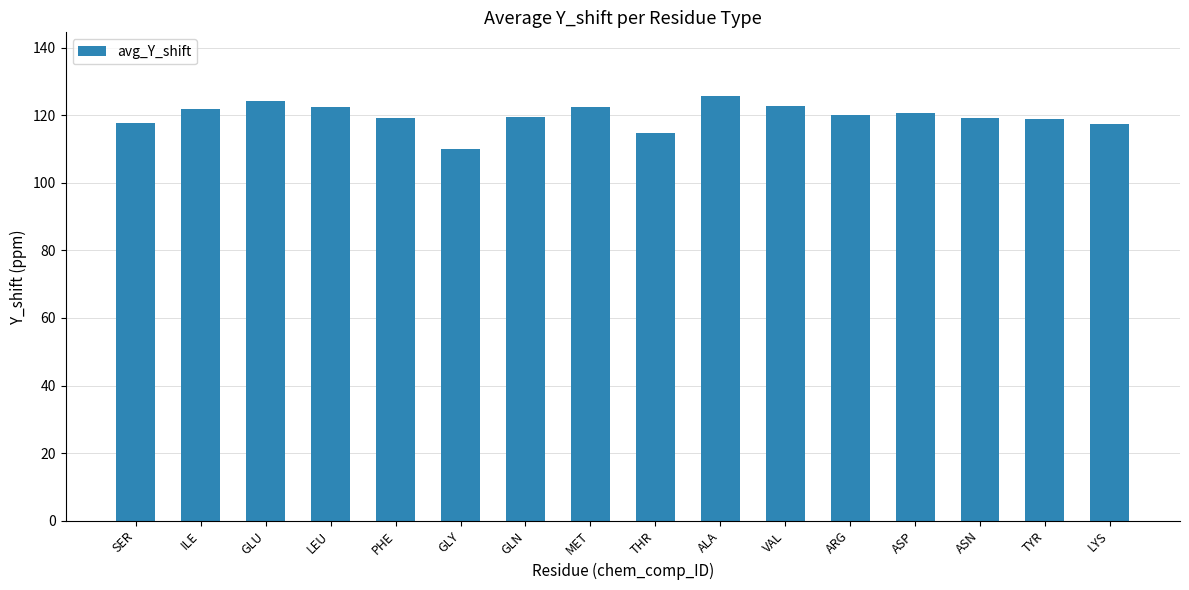

At which category does the chart reach its peak across all series?

ALA